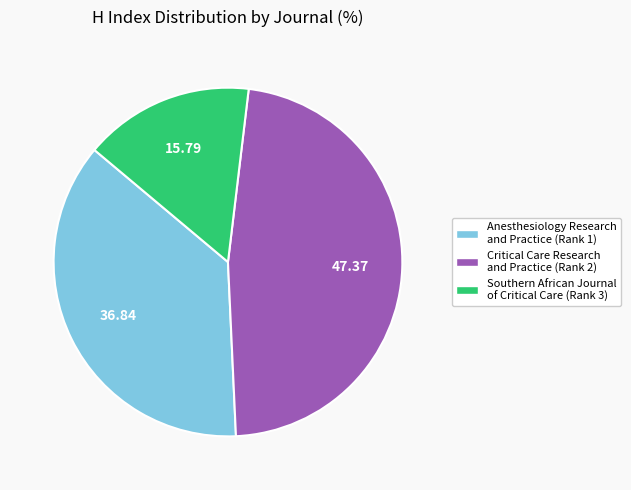

Rank the categories by value from highest to lowest.

Critical Care Research and Practice, Anesthesiology Research and Practice, Southern African Journal of Critical Care